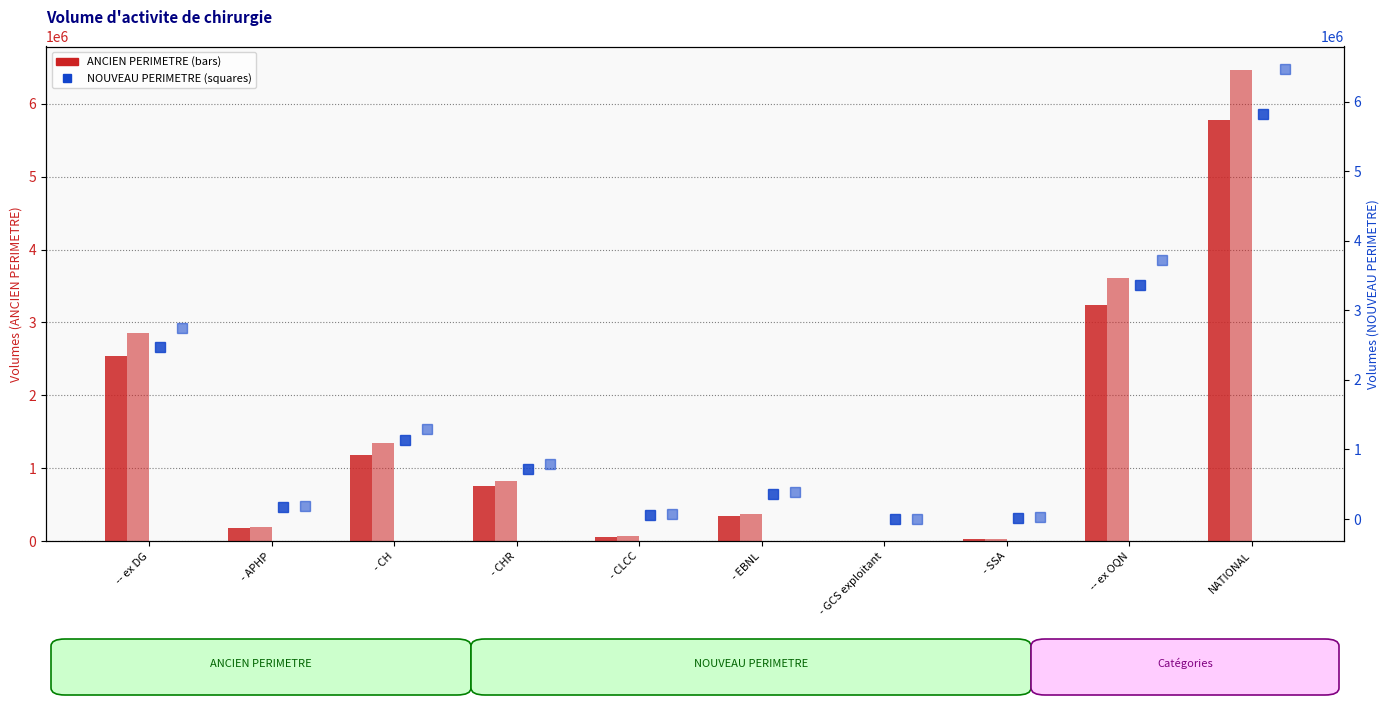

Which category has the lowest value across all series?

- GCS exploitant